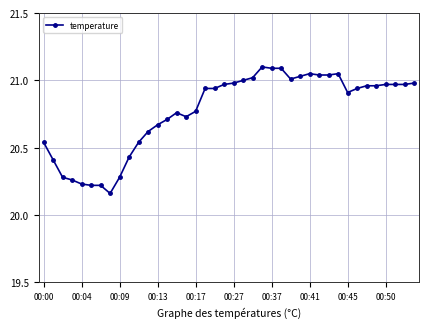

What is the sum of all values?

830.8